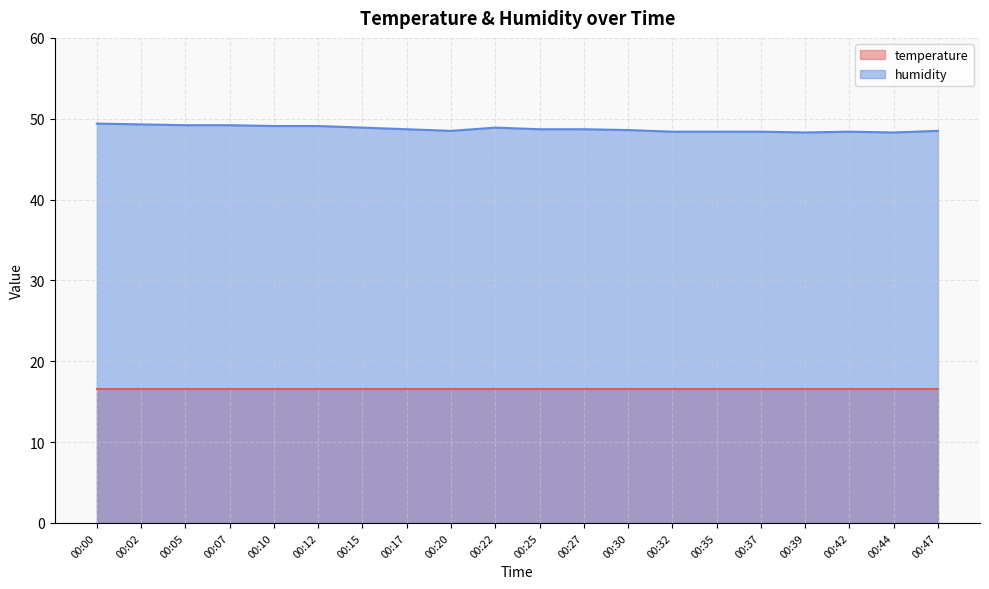

Rank the categories by value from lowest to highest.

00:39, 00:44, 00:32, 00:35, 00:37, 00:42, 00:20, 00:47, 00:30, 00:17, 00:25, 00:27, 00:15, 00:22, 00:10, 00:12, 00:05, 00:07, 00:02, 00:00